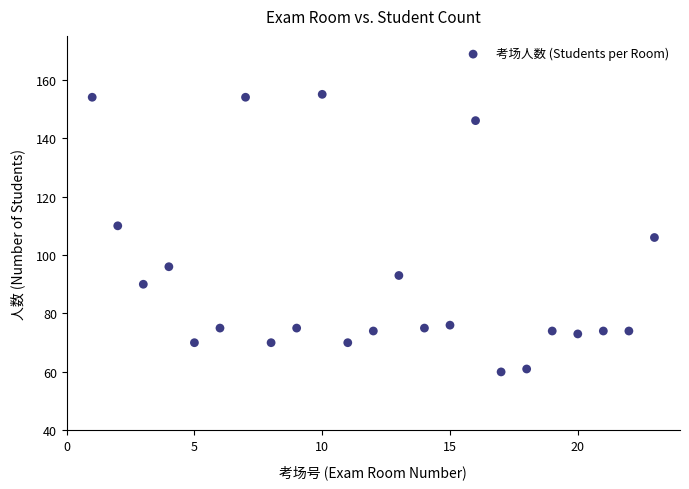

What is the range of Y values (max minus min)?

95